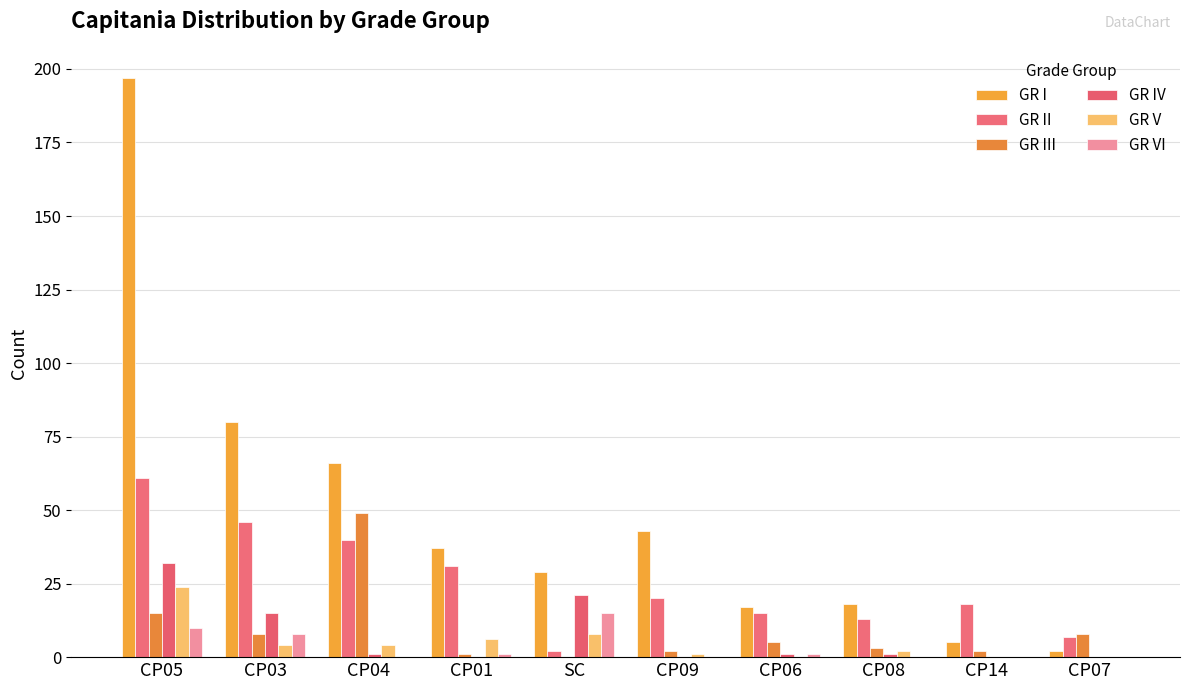

Are the bars grouped side by side (vs. stacked)?

Yes